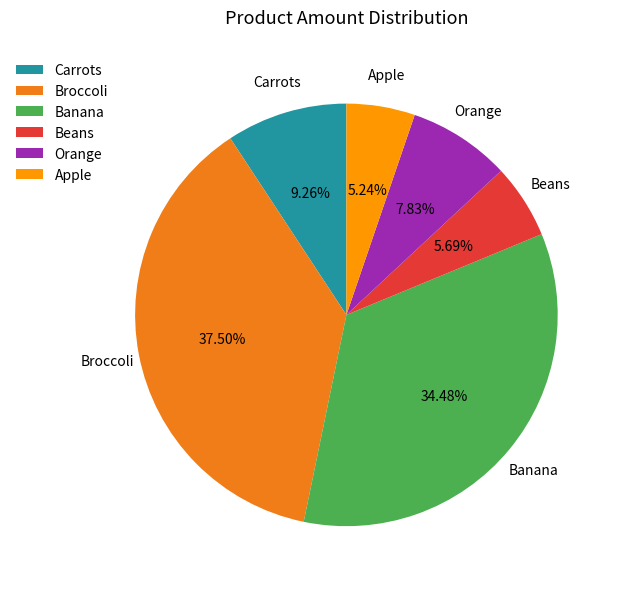

Which category has the biggest portion of the pie?

Broccoli